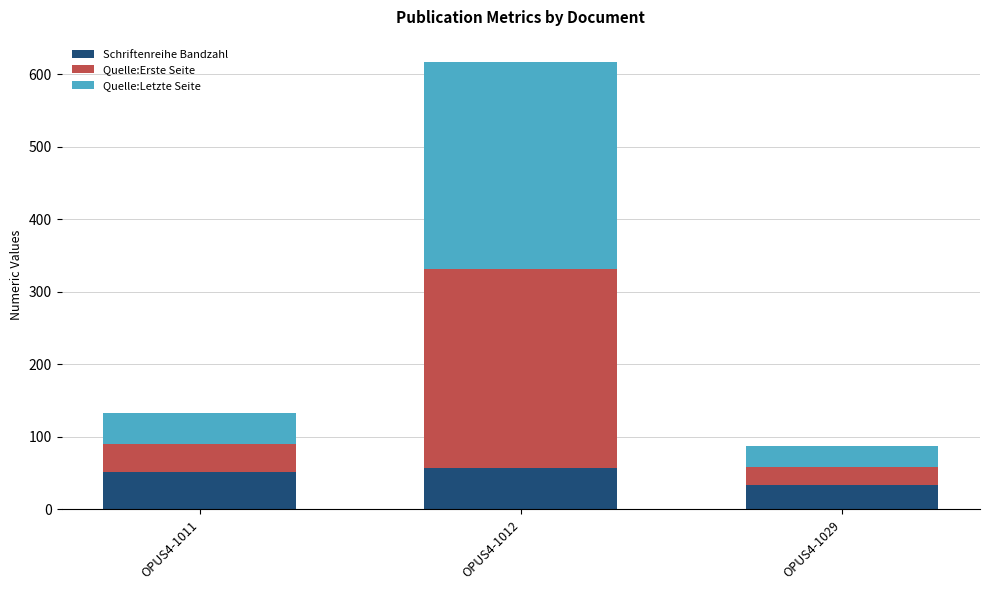

What is the sum of all Schriftenreihe Bandzahl values?

143